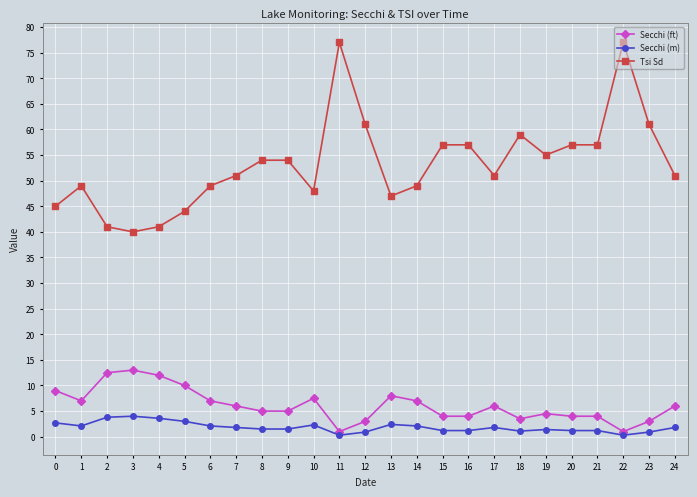

Where is the first local minimum for Tsi Sd?

3